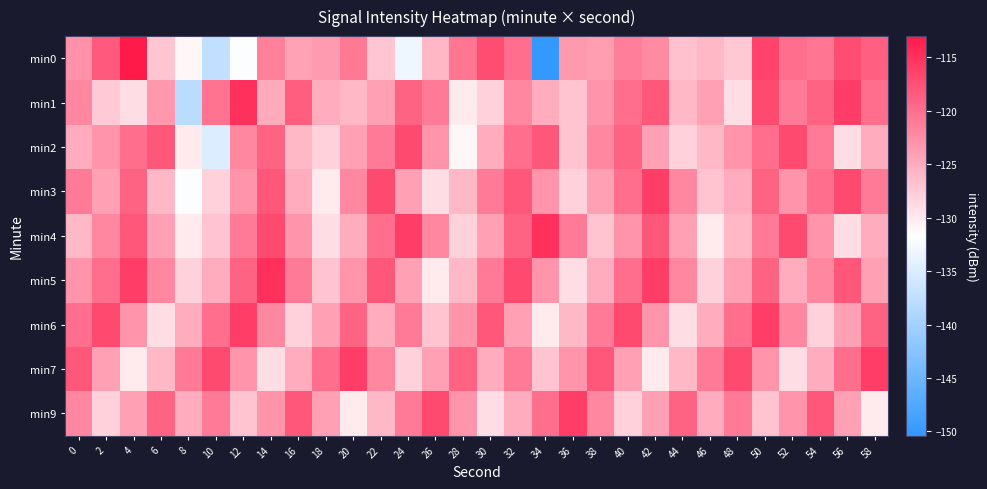

What is the maximum value shown in the chart?

-113.0